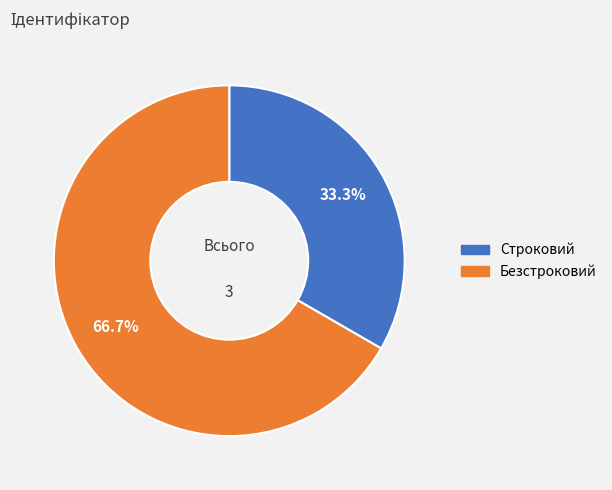

Is it true that Строковий is 20% of the pie?

False